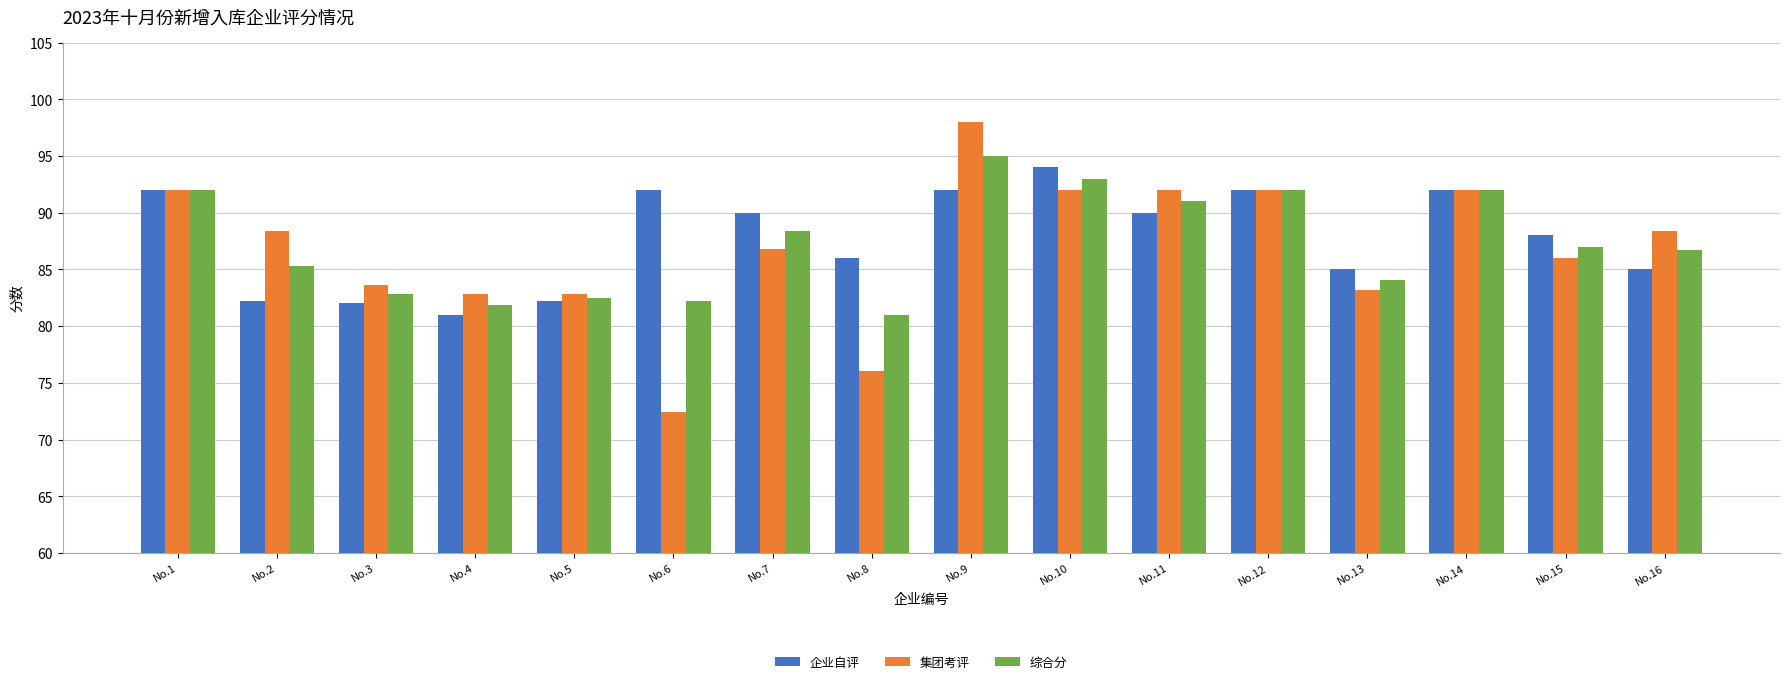

Which category has the lowest value across all series?

No.6